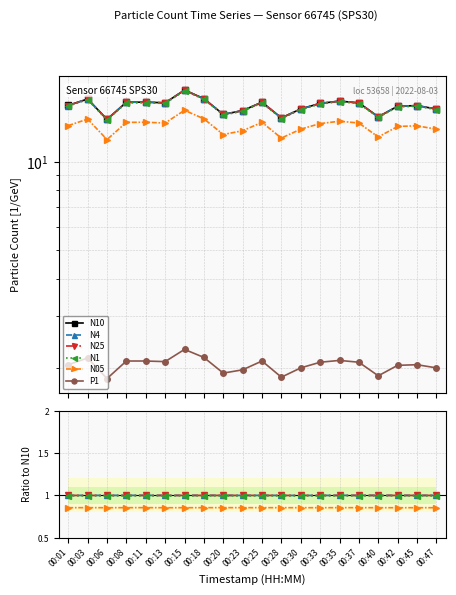

How many data points does each series have?

20